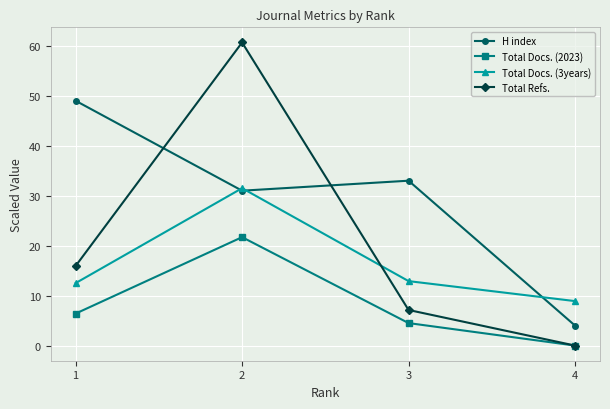

What is the sum of the Total Docs. (3years) values at 4 and 2?

40.4